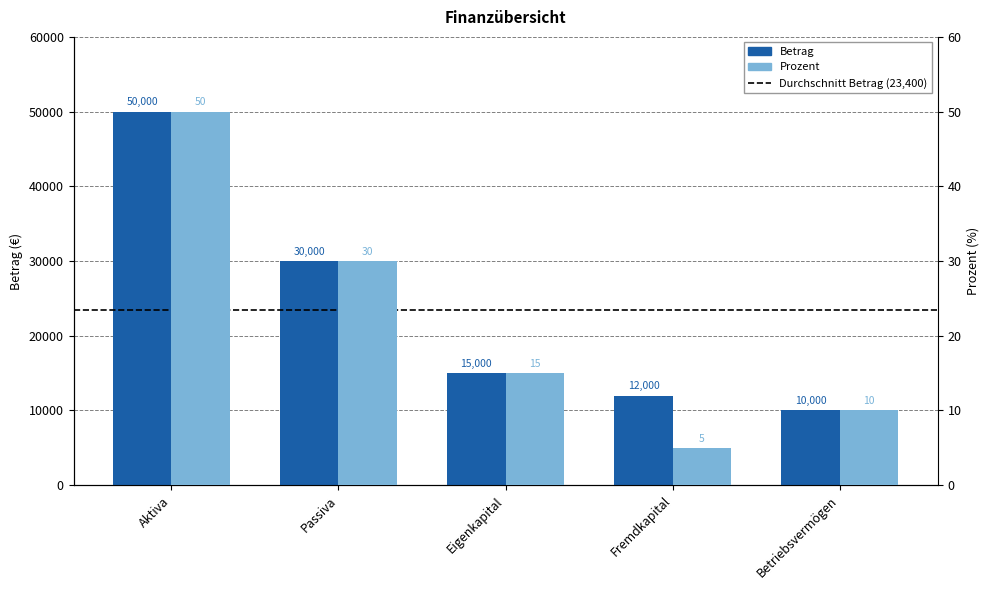

The value of Betrag at Aktiva is 22438. True or false?

False